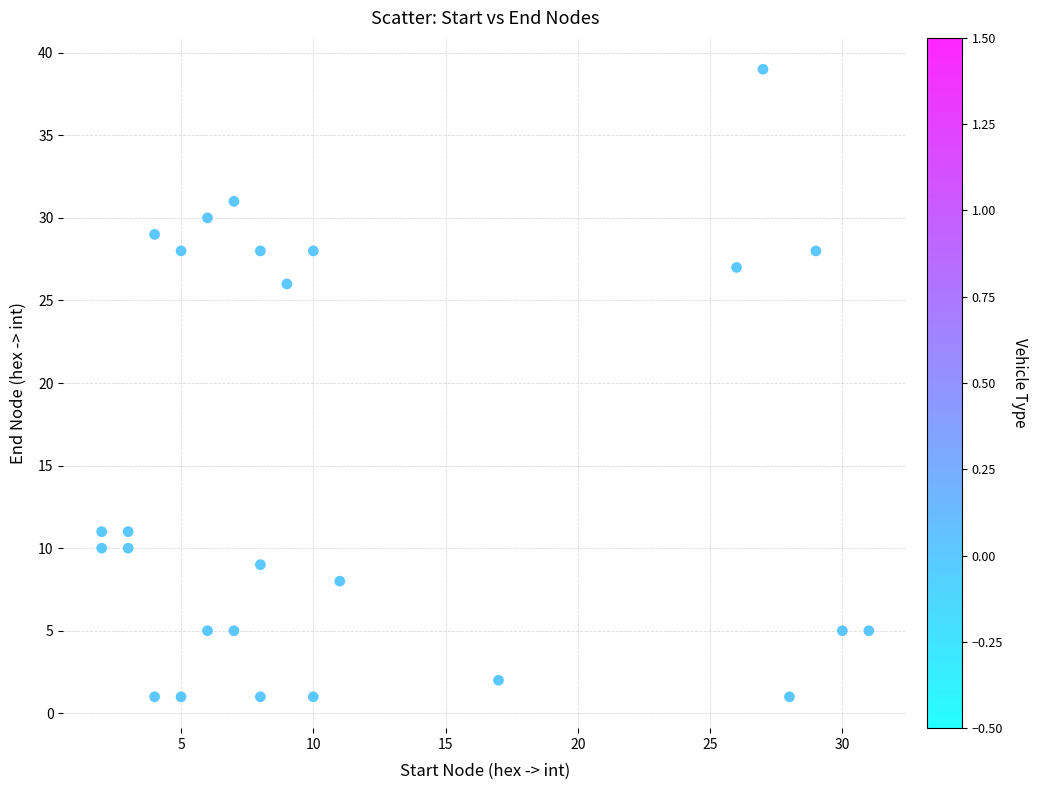

What is the range of Y values (max minus min)?

38